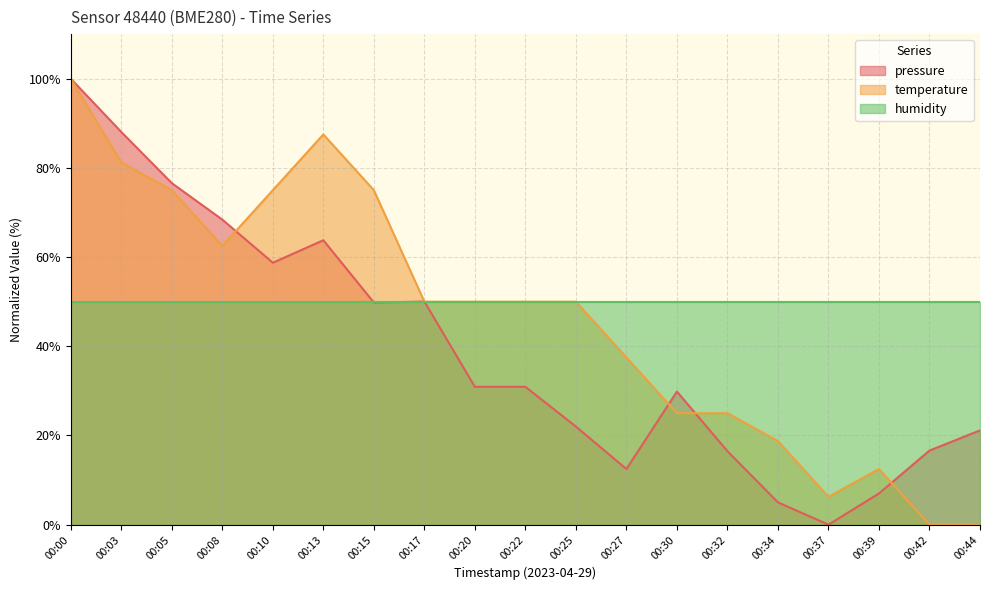

What is the greatest value displayed?

100.0